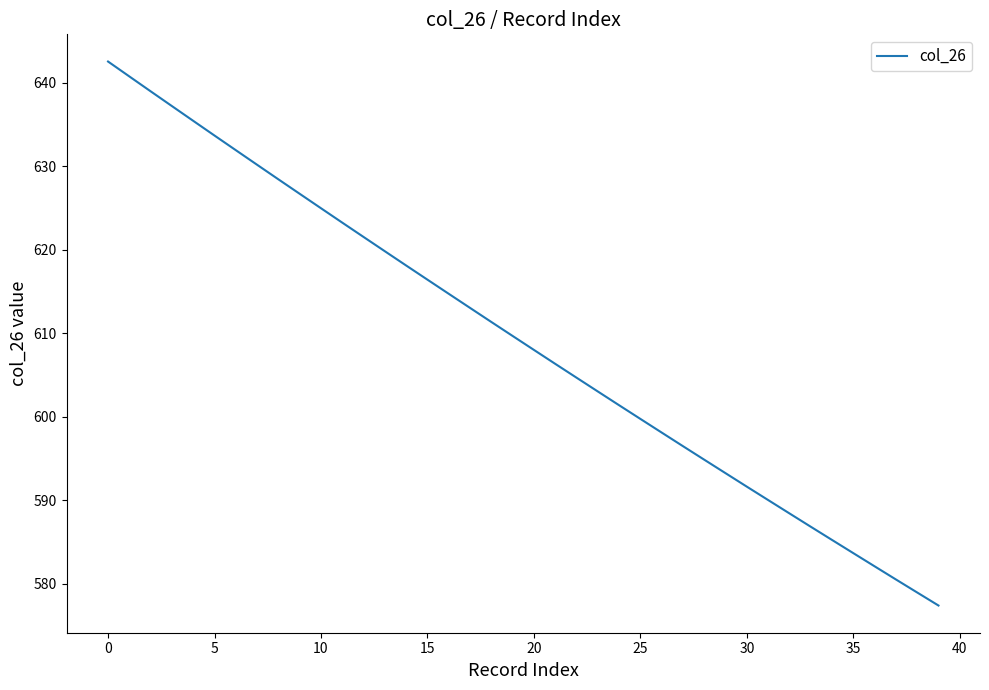

What is the difference between the maximum and minimum values?

65.2